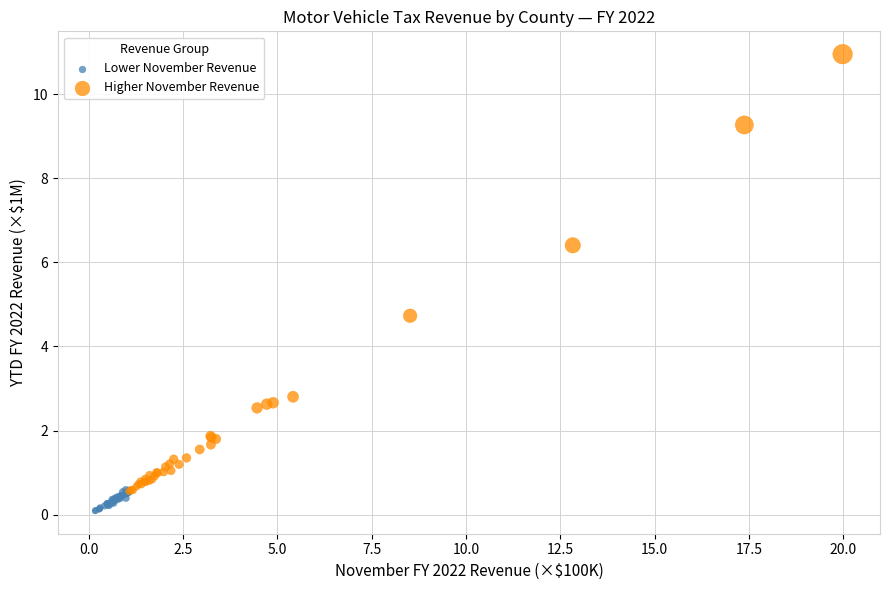

Which series reaches the maximum Y coordinate?

Higher November Revenue